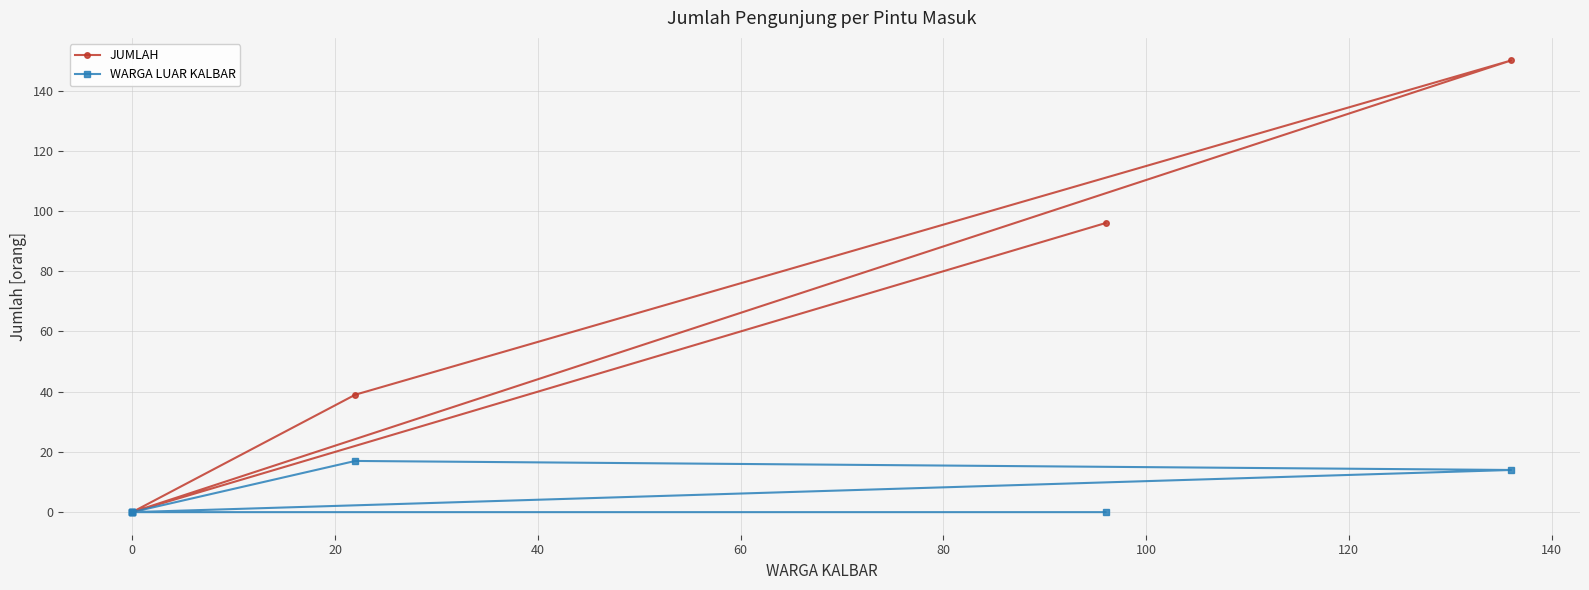

Reading left to right, extract all data points from this chart.

JUMLAH: 96	0	0	0	0	150	39	0
WARGA LUAR KALBAR: 0	0	0	0	0	14	17	0